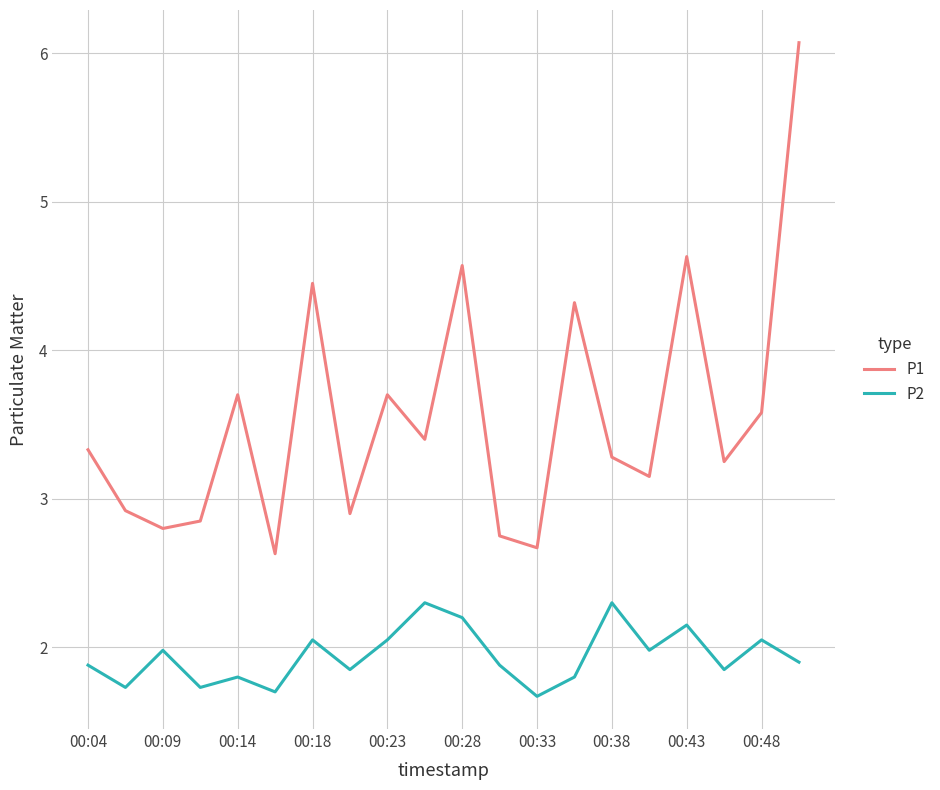

List the series in order of their peak value, lowest first.

P2, P1